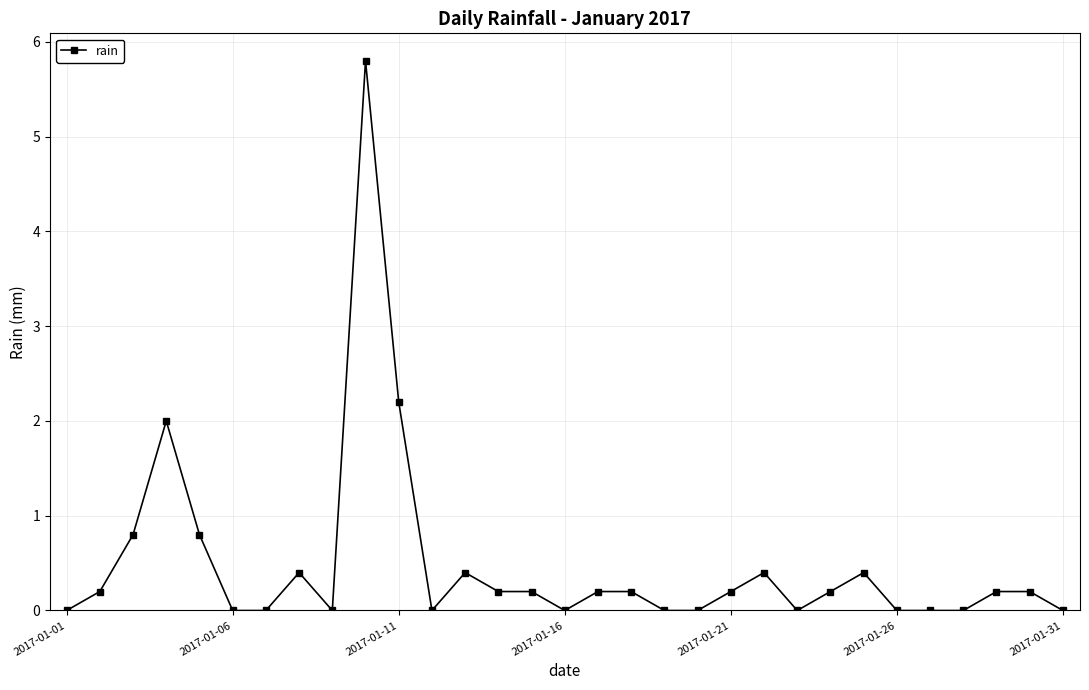

What is the maximum value shown in the chart?

5.8